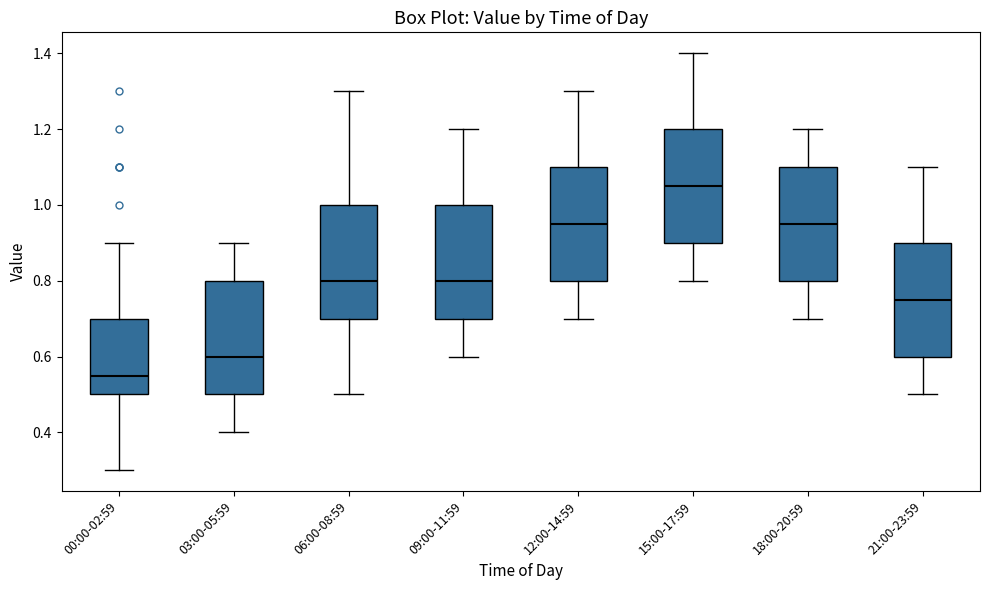

Reading left to right, read every box against the y-axis: the position of its median line, the range the box covers, and the ends of its whiskers. The values are not printed on the chart, so give them approximately, as read against the axis.

00:00-02:59: median 0.56, box 0.50 to 0.70, whiskers 0.30 to 0.90
03:00-05:59: median 0.60, box 0.50 to 0.80, whiskers 0.40 to 0.90
06:00-08:59: median 0.80, box 0.70 to 1.00, whiskers 0.50 to 1.30
09:00-11:59: median 0.80, box 0.70 to 1.00, whiskers 0.60 to 1.20
12:00-14:59: median 0.96, box 0.80 to 1.10, whiskers 0.70 to 1.30
15:00-17:59: median 1.06, box 0.90 to 1.20, whiskers 0.80 to 1.40
18:00-20:59: median 0.96, box 0.80 to 1.10, whiskers 0.70 to 1.20
21:00-23:59: median 0.76, box 0.60 to 0.90, whiskers 0.50 to 1.10